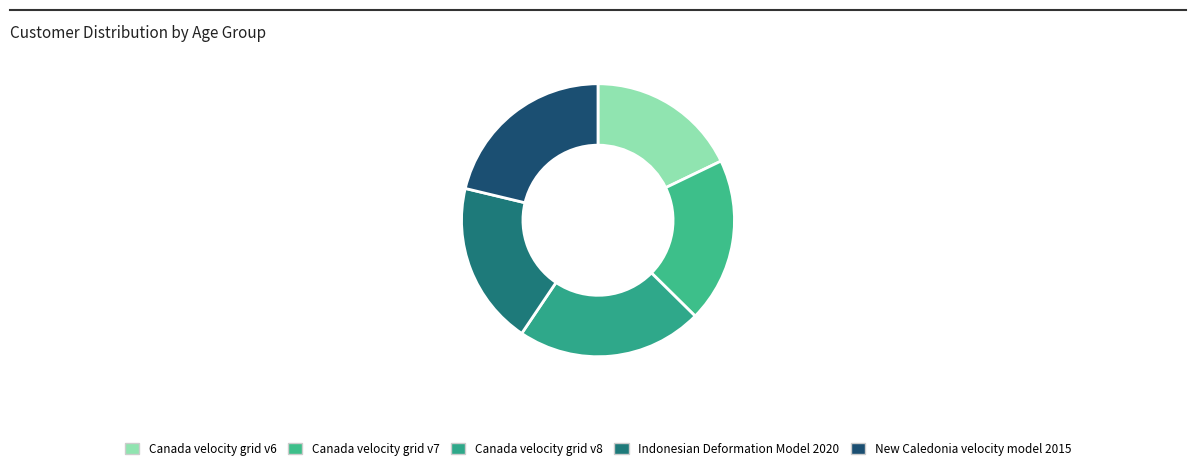

Is it true that Canada velocity grid v7 is 9% of the pie?

False